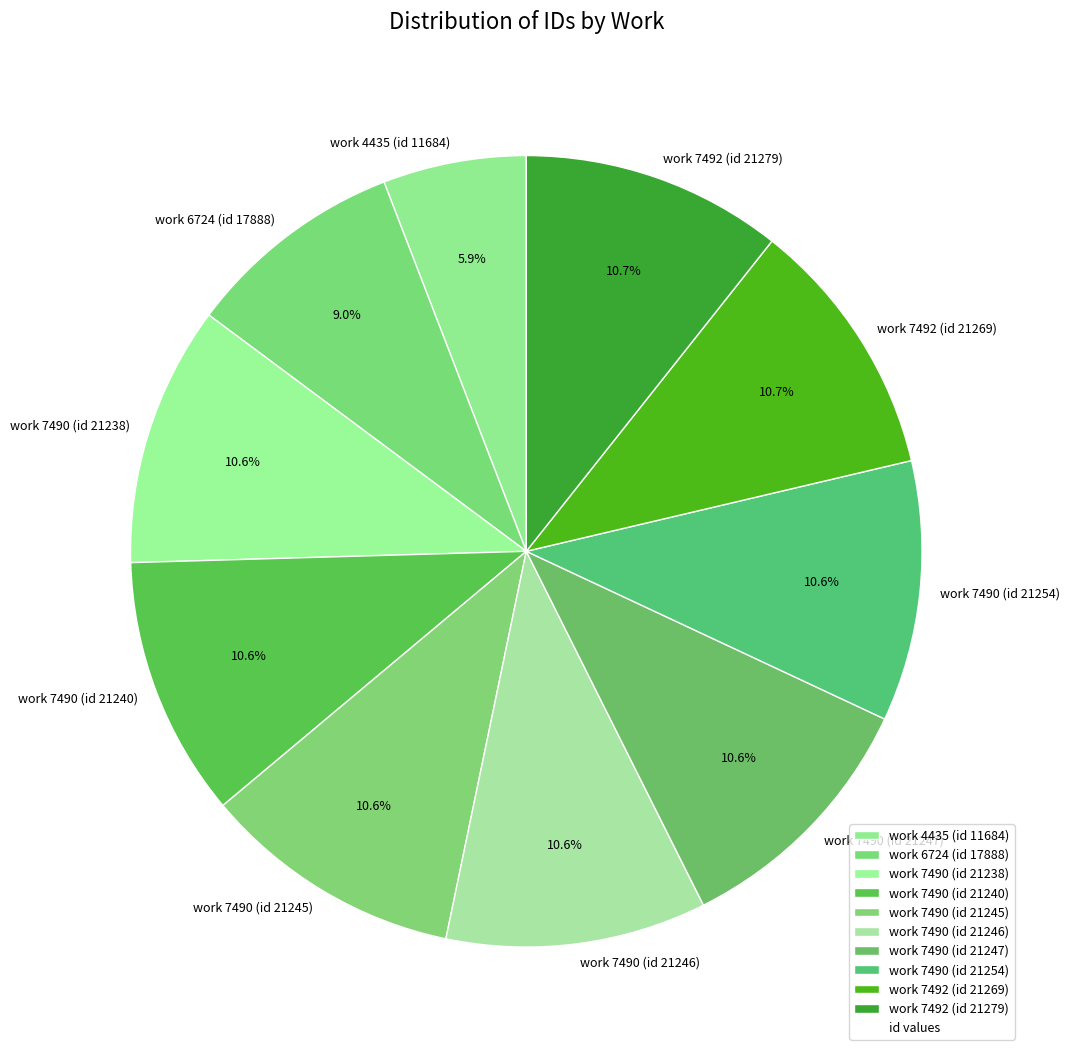

Which slice is the smallest?

work 4435 (id 11684)